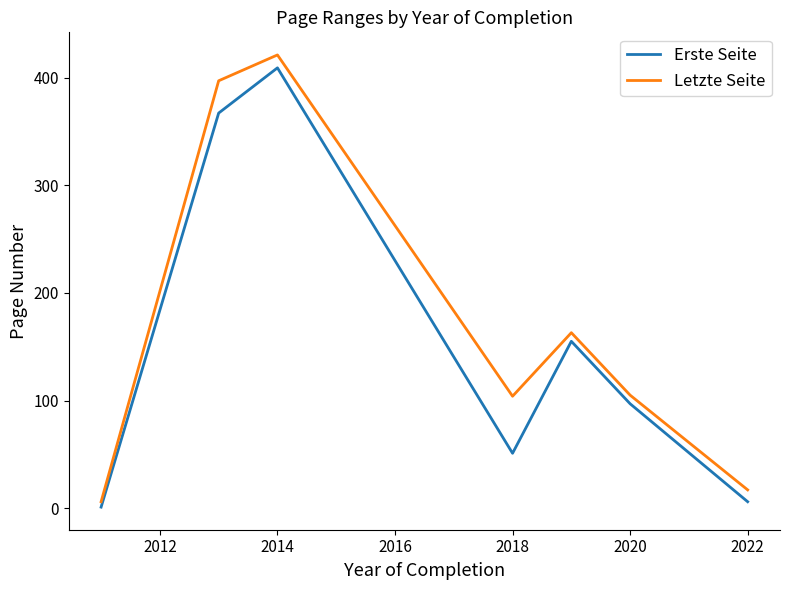

Which series has the widest spread of values?

Letzte Seite